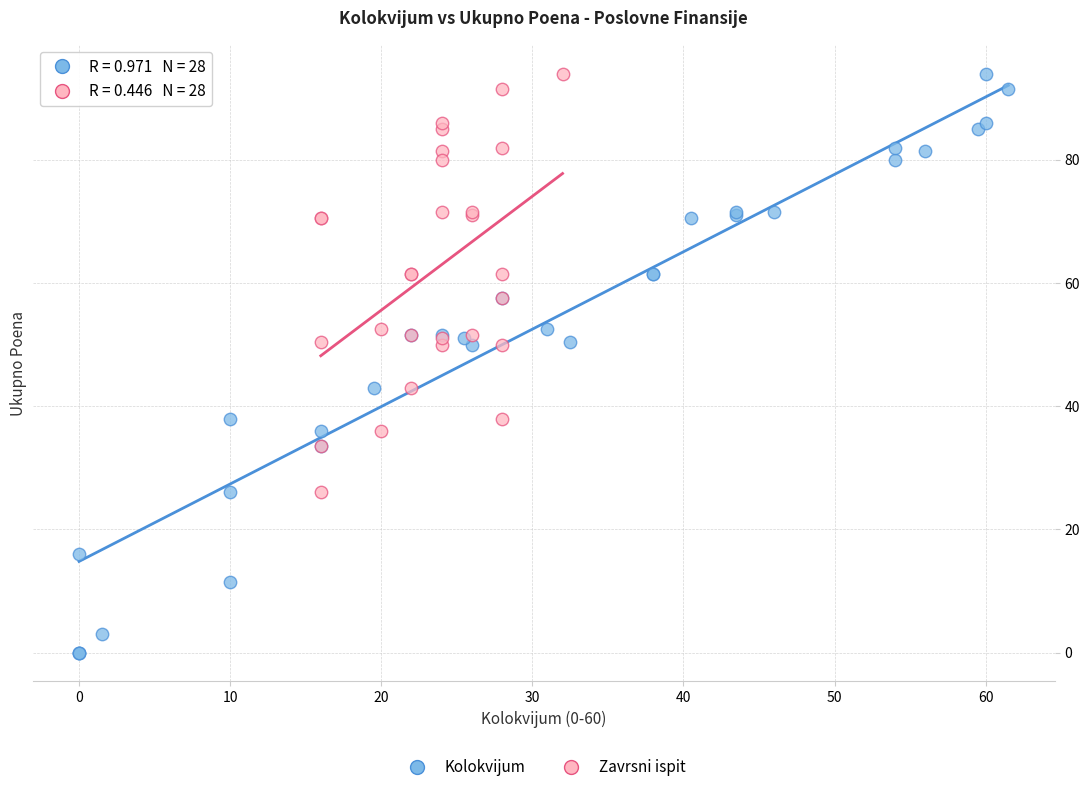

Which series has the largest Y range (max minus min)?

Kolokvijum